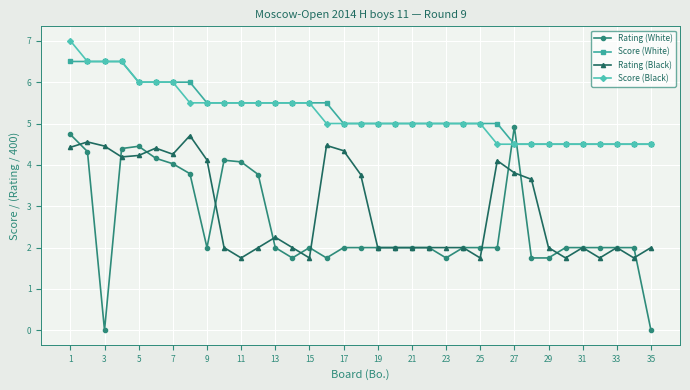

What is the value of the Rating (White) point at the 1st from the left?

4.7